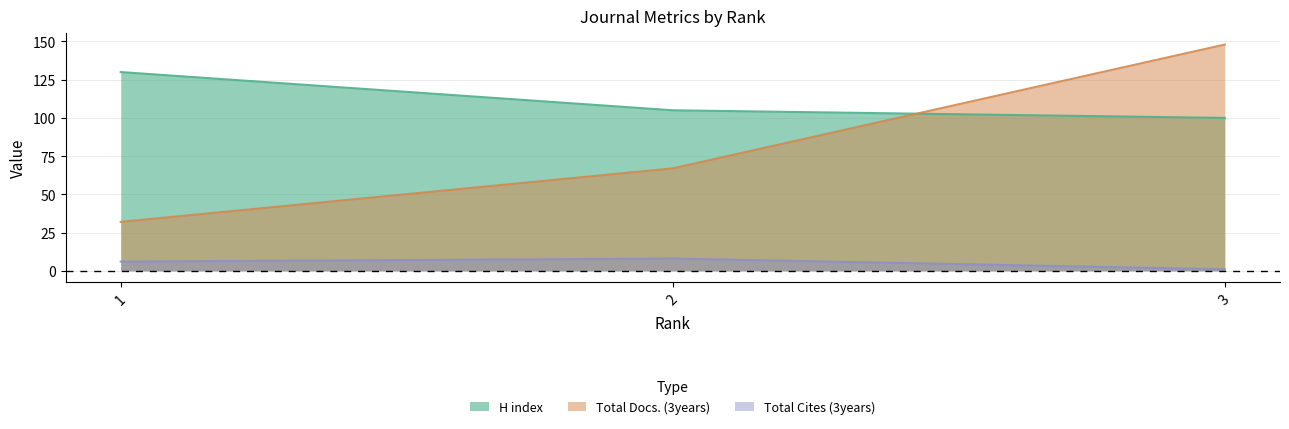

List the series in order of their overall mean, lowest first.

Total Cites (3years), Total Docs. (3years), H index